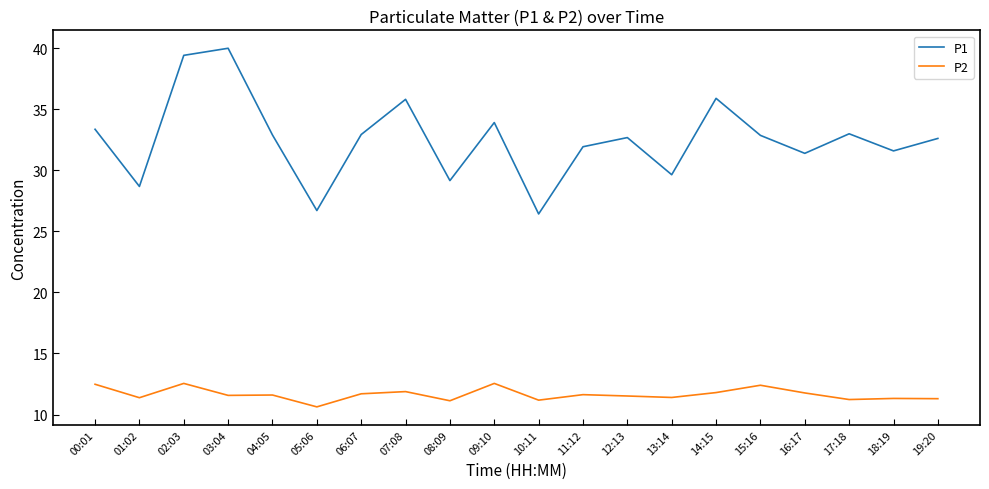

Rank the series by their average value, from highest to lowest.

P1, P2